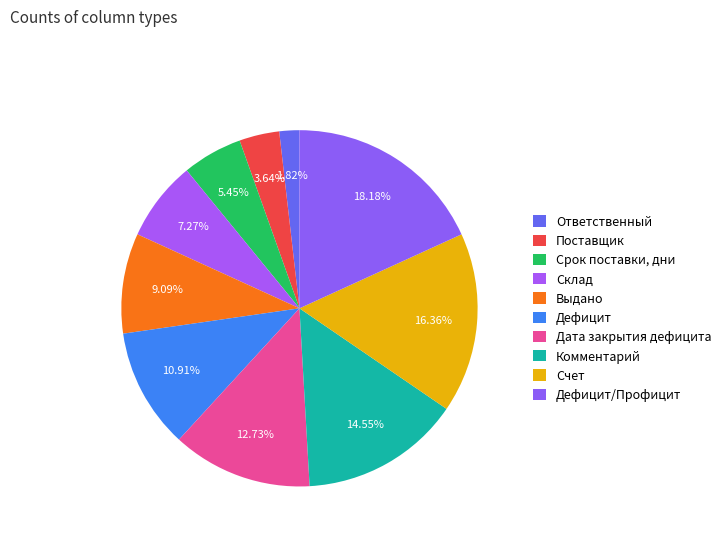

What is the smallest slice in the pie chart?

Ответственный